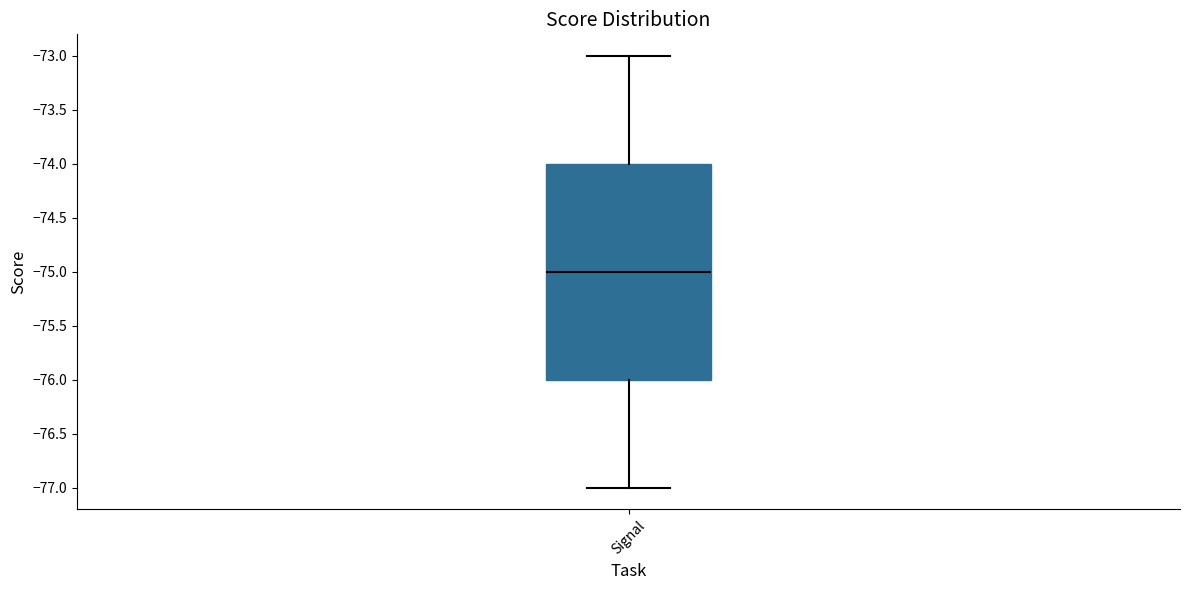

Where does the lower whisker of the box for Signal end on the y-axis? The values are not printed on the chart, so give them approximately, as read against the axis.

-77